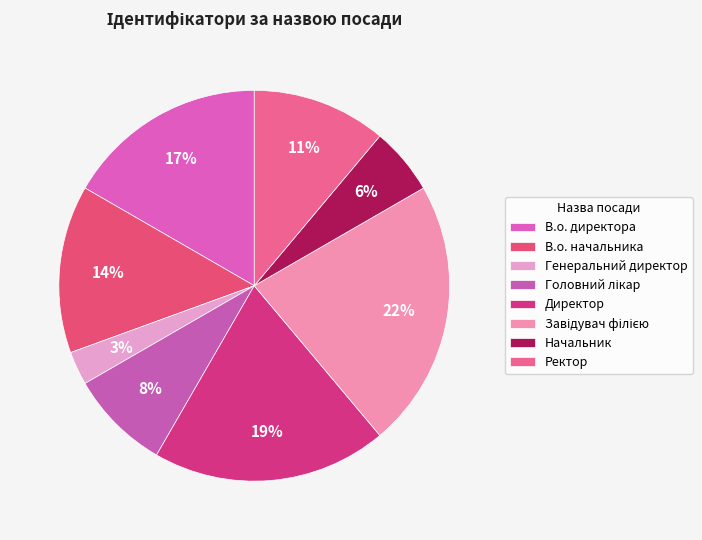

Is Головний лікар the majority of the pie?

No